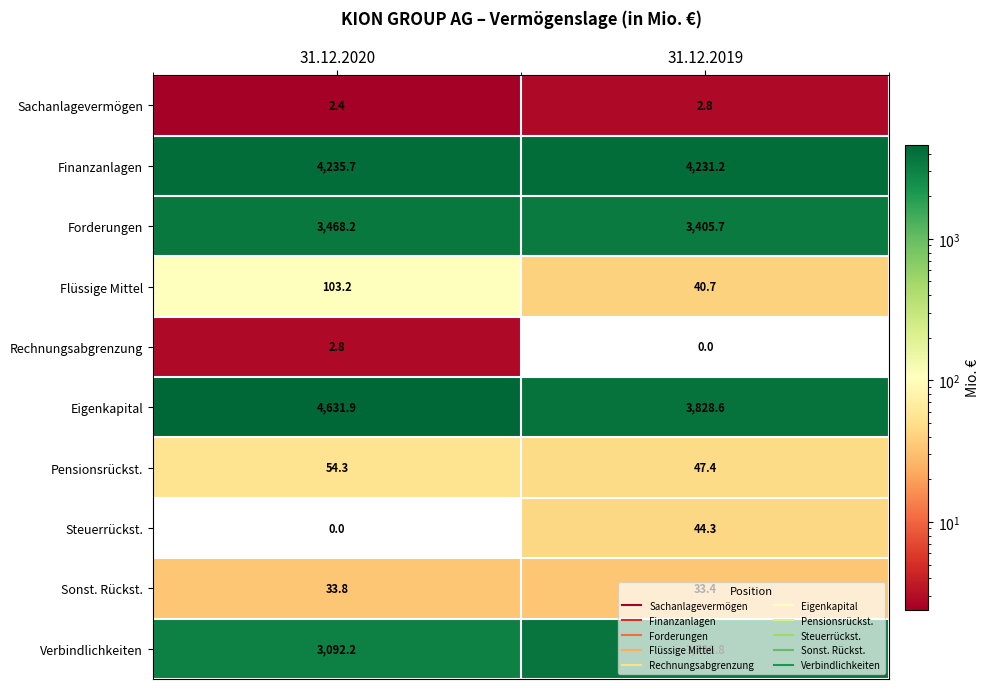

Rank the categories by Sonst. Rückst. value from lowest to highest.

31.12.2019, 31.12.2020